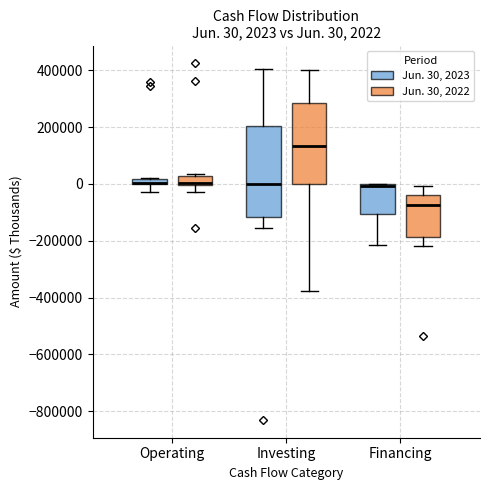

Which box is the tallest, from its lower edge to its upper edge?

Investing (Jun. 30, 2023)